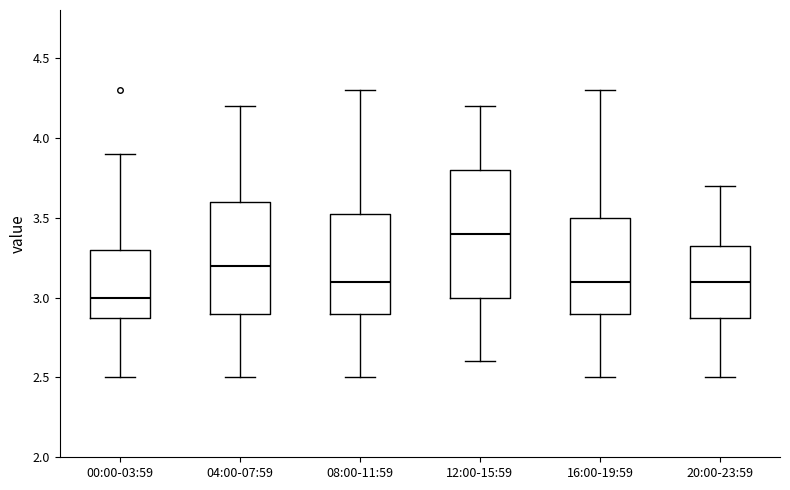

Which box's median line is the highest?

12:00-15:59